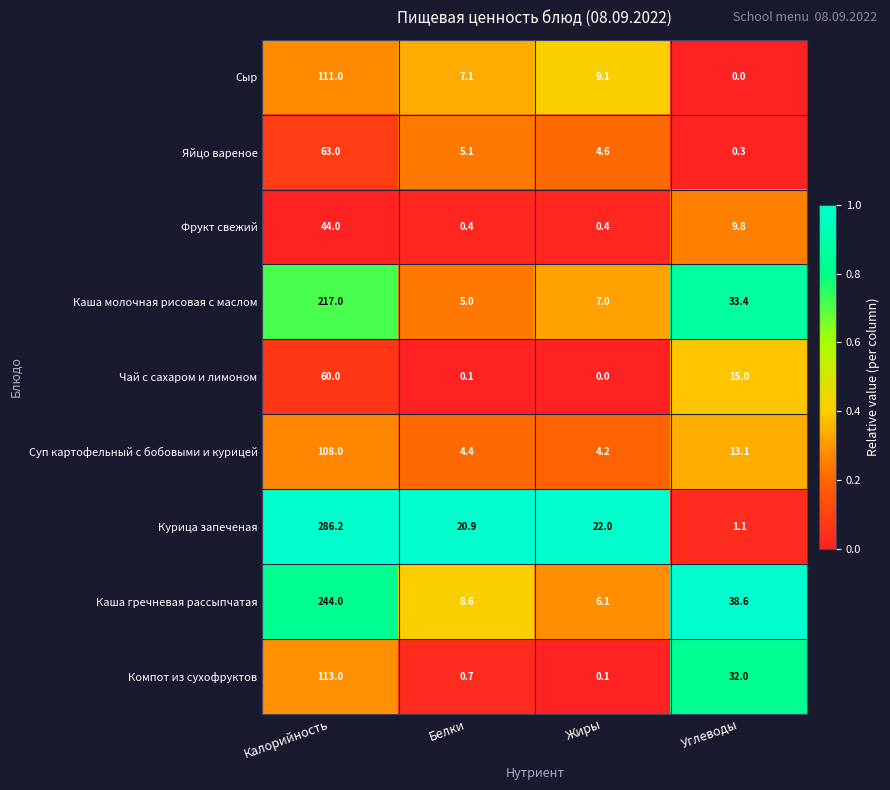

What is the highest value of the Сыр series?

111.0